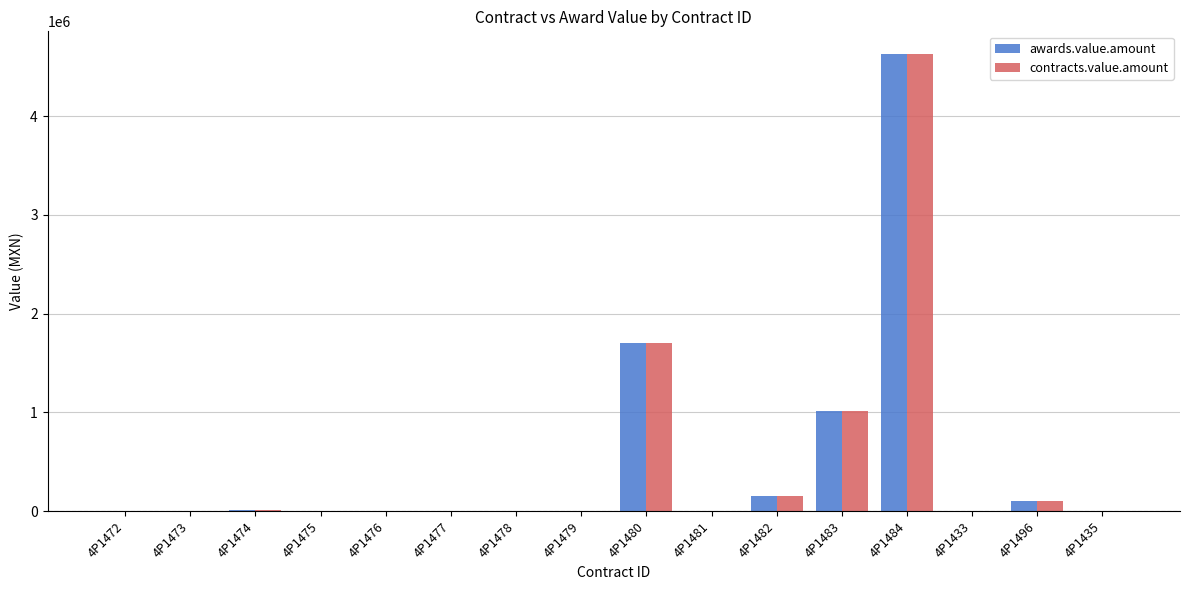

Which category has the highest value across all series?

4P1484